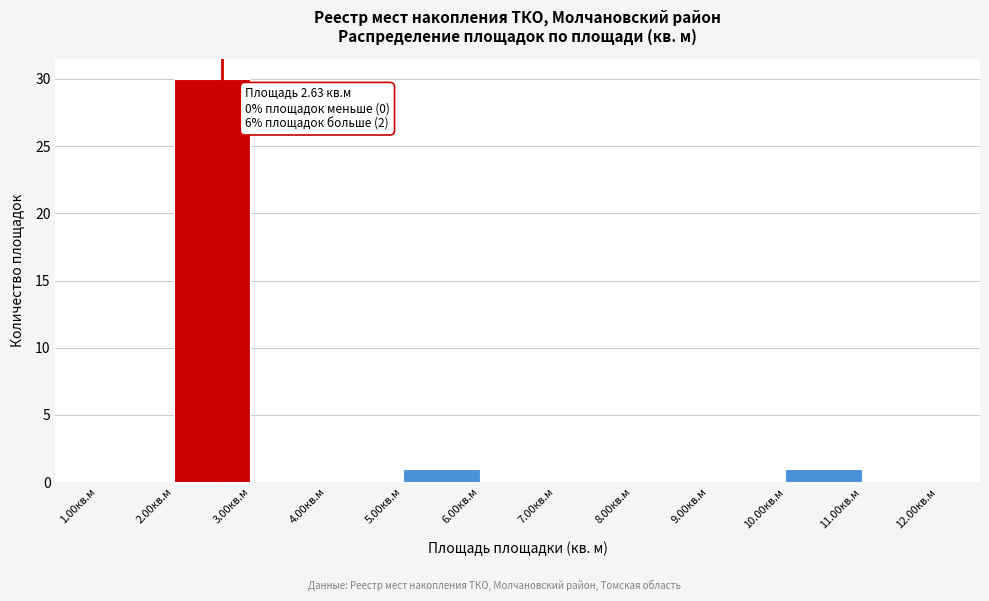

Which range on the x-axis has the tallest bar?

2 to 3